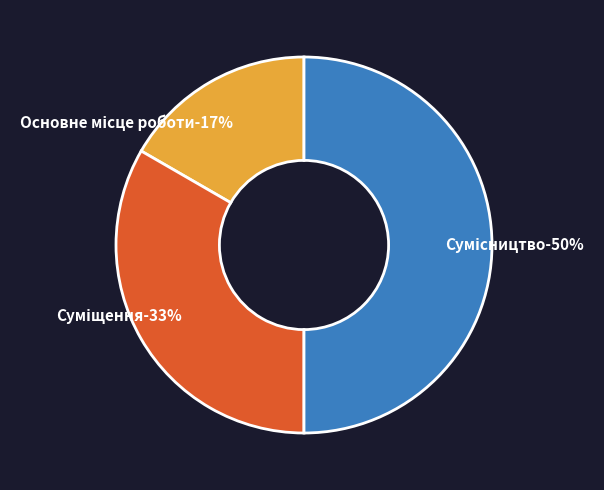

Is there any slice that represents more than half of the pie?

No